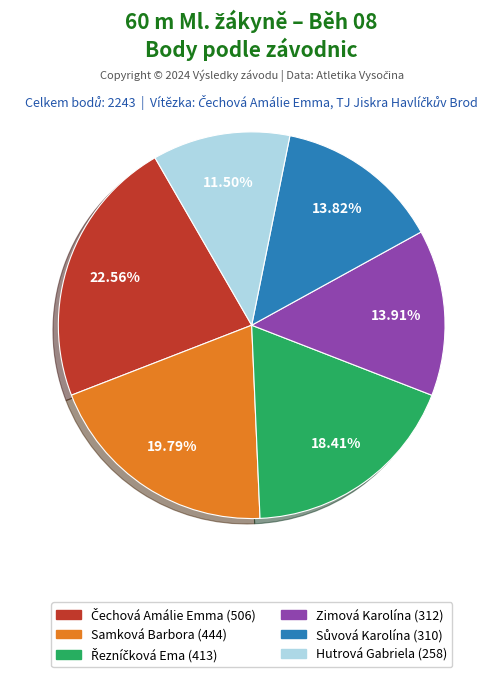

What is the smallest slice in the pie chart?

Hutrová Gabriela